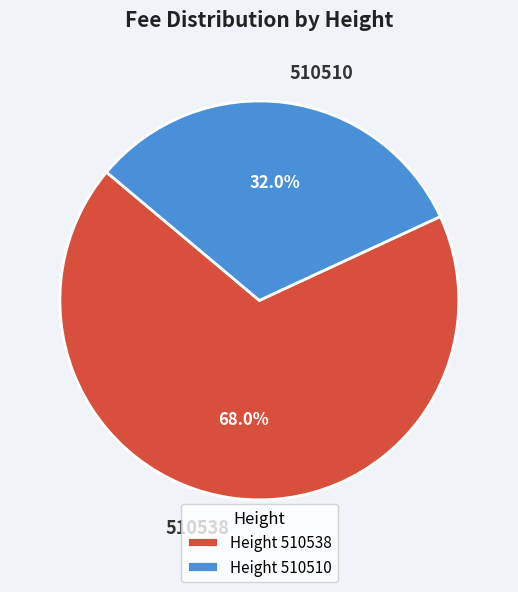

What percentage is the 510538 slice, to the nearest percent?

68%